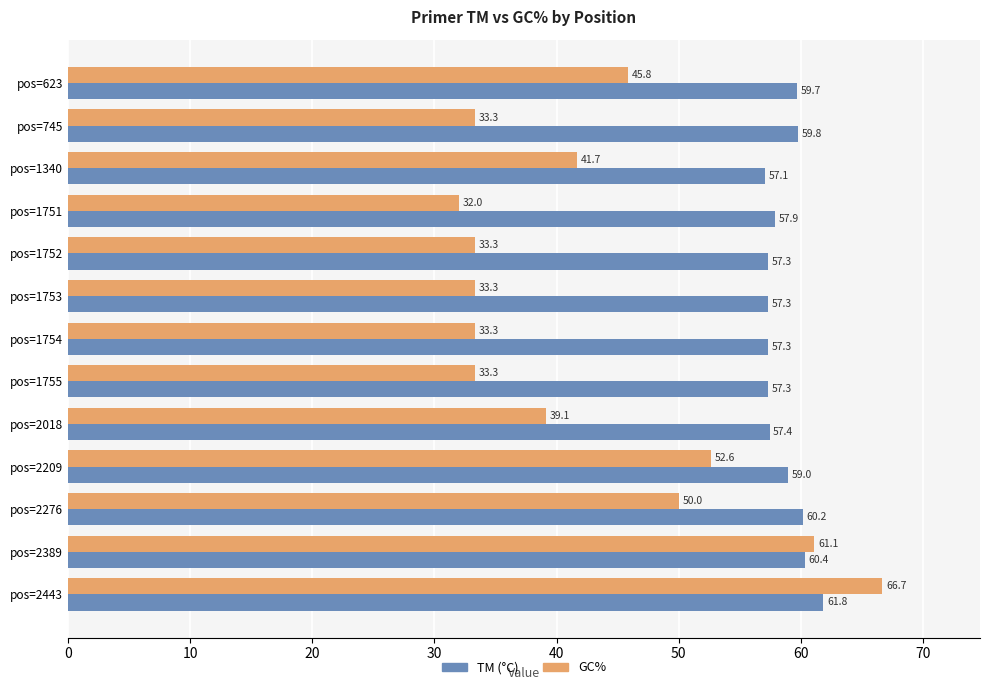

The value of GC% at pos=2443 is 34.2. True or false?

False